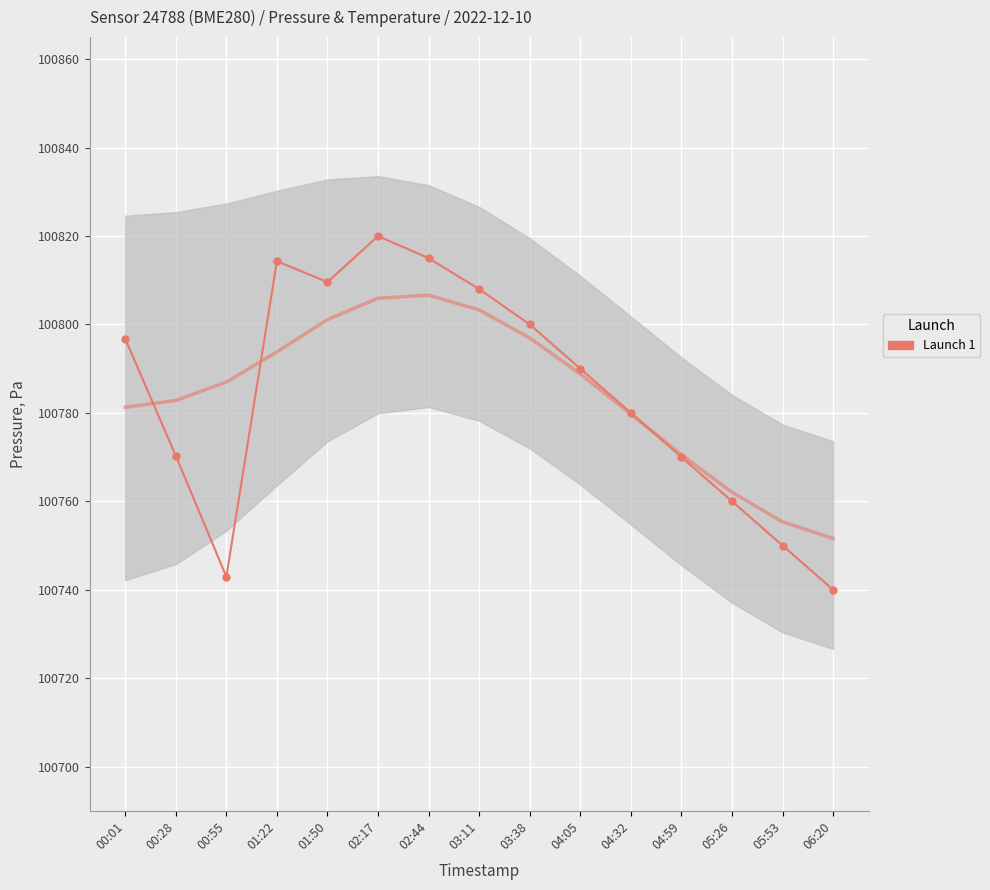

What is the smallest value displayed?

100740.0